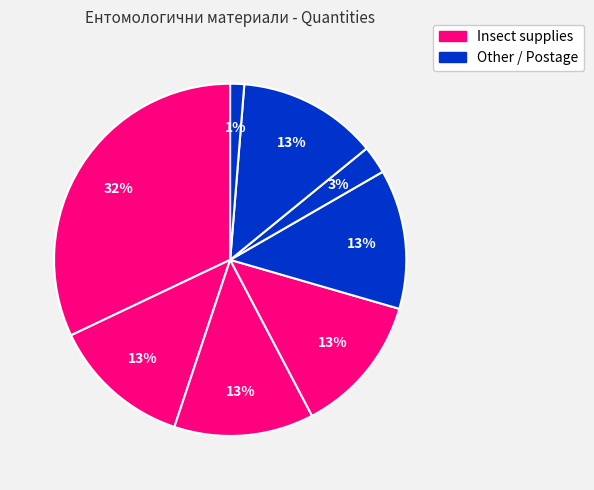

How many segments does this pie chart have?

8